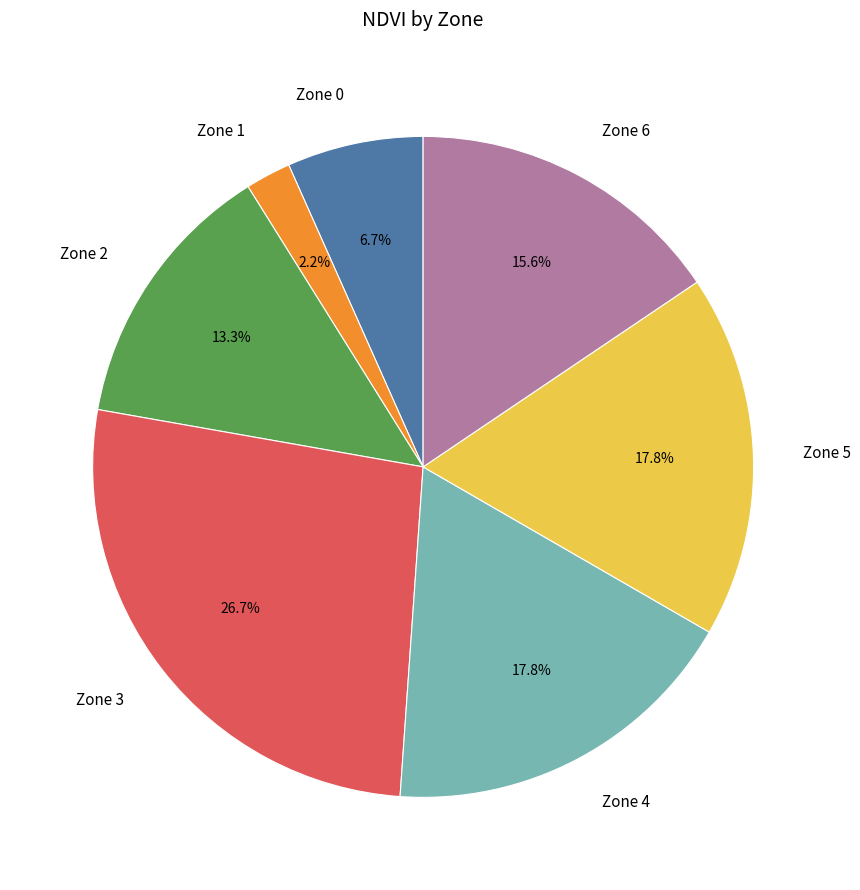

Which category has the smallest portion of the pie?

Zone 1